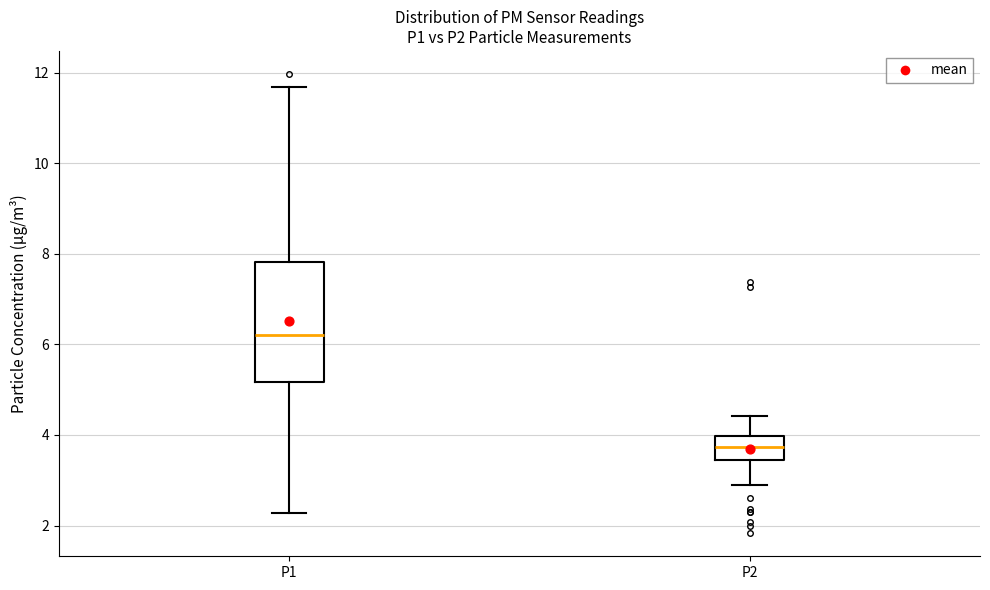

Reading left to right, read every box against the y-axis: the position of its median line, the range the box covers, and the ends of its whiskers. The values are not printed on the chart, so give them approximately, as read against the axis.

P1: median 6.2, box 5.2 to 7.8, whiskers 2.2 to 11.6
P2: median 3.8, box 3.4 to 4.0, whiskers 3.0 to 4.4